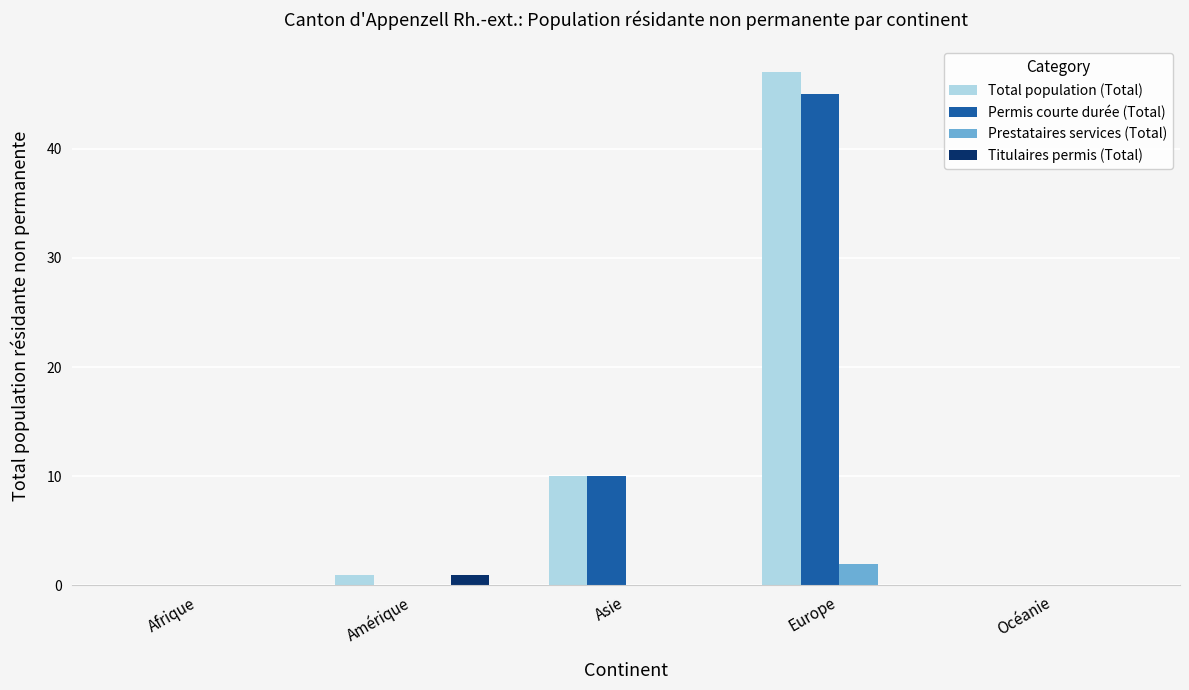

At which category is the sum across all series the highest?

Europe